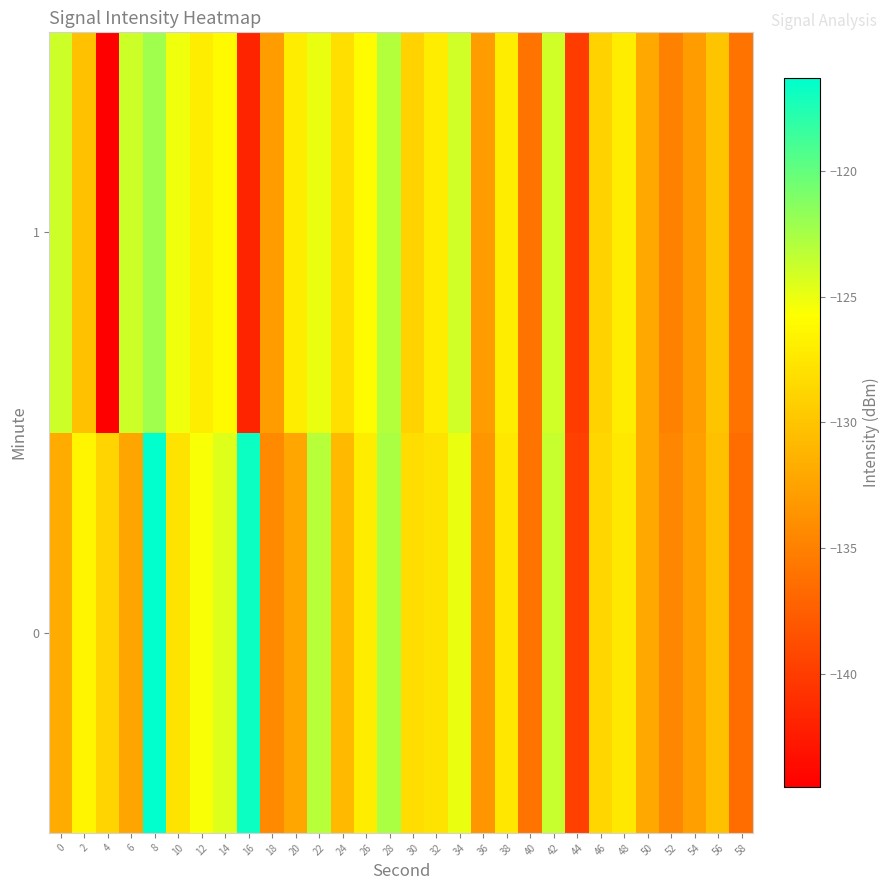

Reading left to right, extract all data points from this chart.

0: 0=-131.9	2=-126.4	4=-128.9	6=-132.3	8=-116.3	10=-127.7	12=-125.5	14=-124.5	16=-116.8	18=-134.3	20=-132.2	22=-123.1	24=-130.8	26=-127.1	28=-122.6	30=-128.1	32=-127.7	34=-125.0	36=-133.5	38=-127.5	40=-136.0	42=-123.7	44=-139.7	46=-128.7	48=-127.3	50=-132.1	52=-134.6	54=-132.7	56=-130.3	58=-136.4
1: 0=-123.9	2=-130.3	4=-144.5	6=-123.9	8=-122.2	10=-125.1	12=-127.0	14=-126.1	16=-141.8	18=-132.9	20=-127.0	22=-125.0	24=-128.0	26=-126.0	28=-123.0	30=-129.0	32=-127.0	34=-124.0	36=-133.0	38=-127.0	40=-136.0	42=-124.0	44=-140.0	46=-129.0	48=-127.0	50=-132.0	52=-135.0	54=-133.0	56=-130.0	58=-136.0